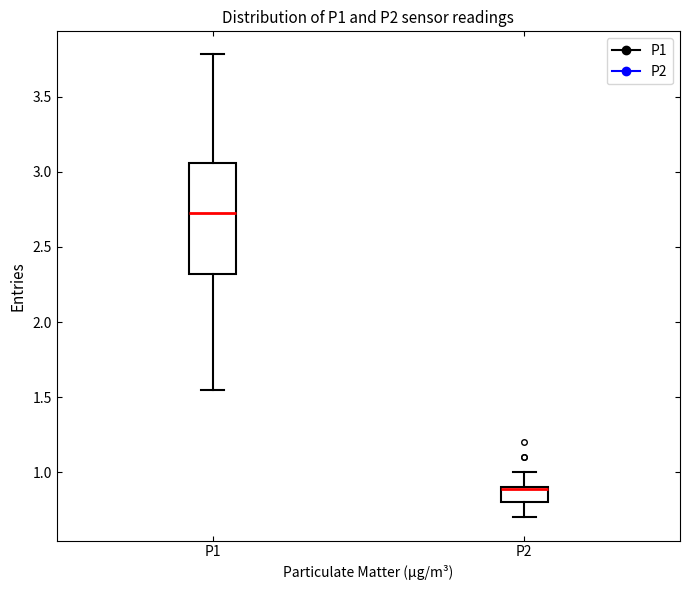

Reading left to right, read every box against the y-axis: the position of its median line, the range the box covers, and the ends of its whiskers. The values are not printed on the chart, so give them approximately, as read against the axis.

P1: median 2.75, box 2.30 to 3.05, whiskers 1.55 to 3.80
P2: median 0.90 (drawn on the box's upper edge), box 0.80 to 0.90, whiskers 0.70 to 1.00